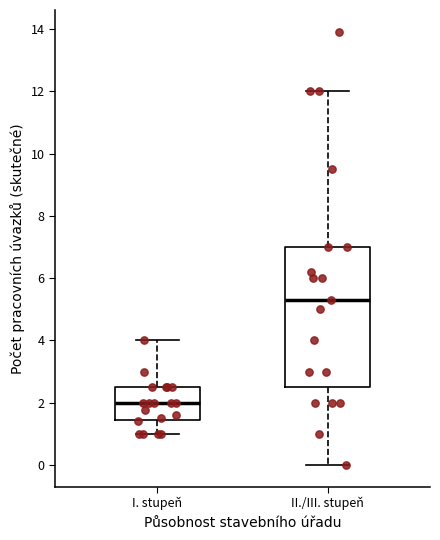

Reading left to right, read every box against the y-axis: the position of its median line, the range the box covers, and the ends of its whiskers. The values are not printed on the chart, so give them approximately, as read against the axis.

I. stupeň: median 2.0, box 1.4 to 2.6, whiskers 1.0 to 4.0
II./III. stupeň: median 5.4, box 2.6 to 7.0, whiskers 0.0 to 12.0